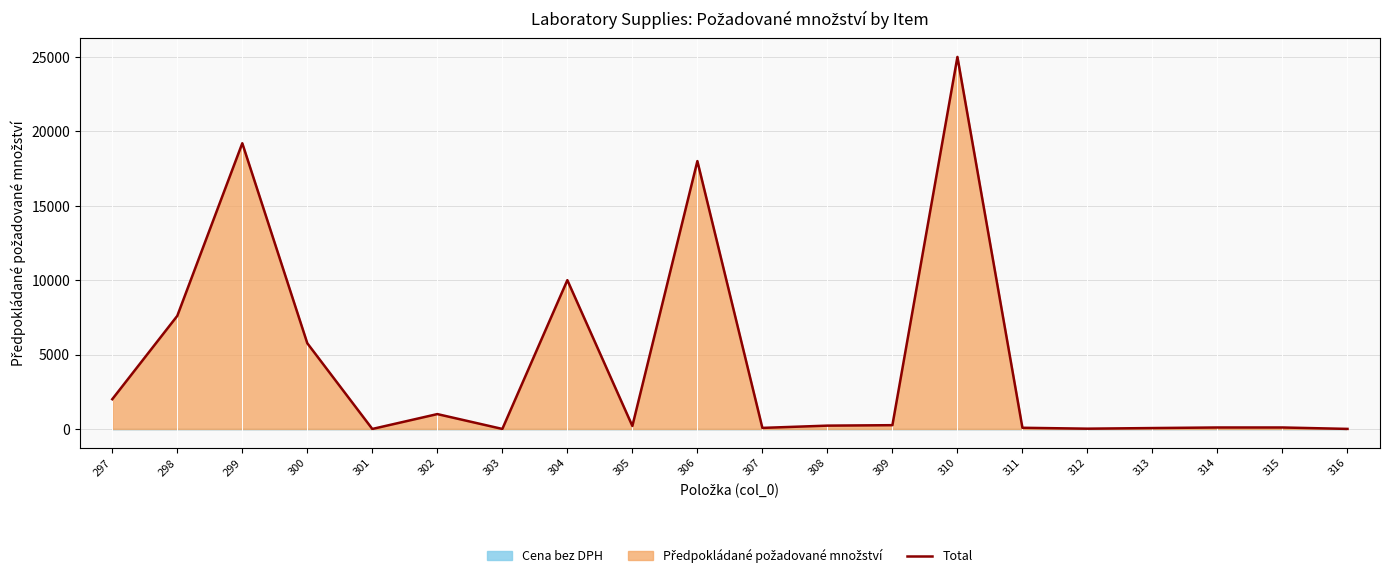

Does the chart have visible grid lines?

Yes